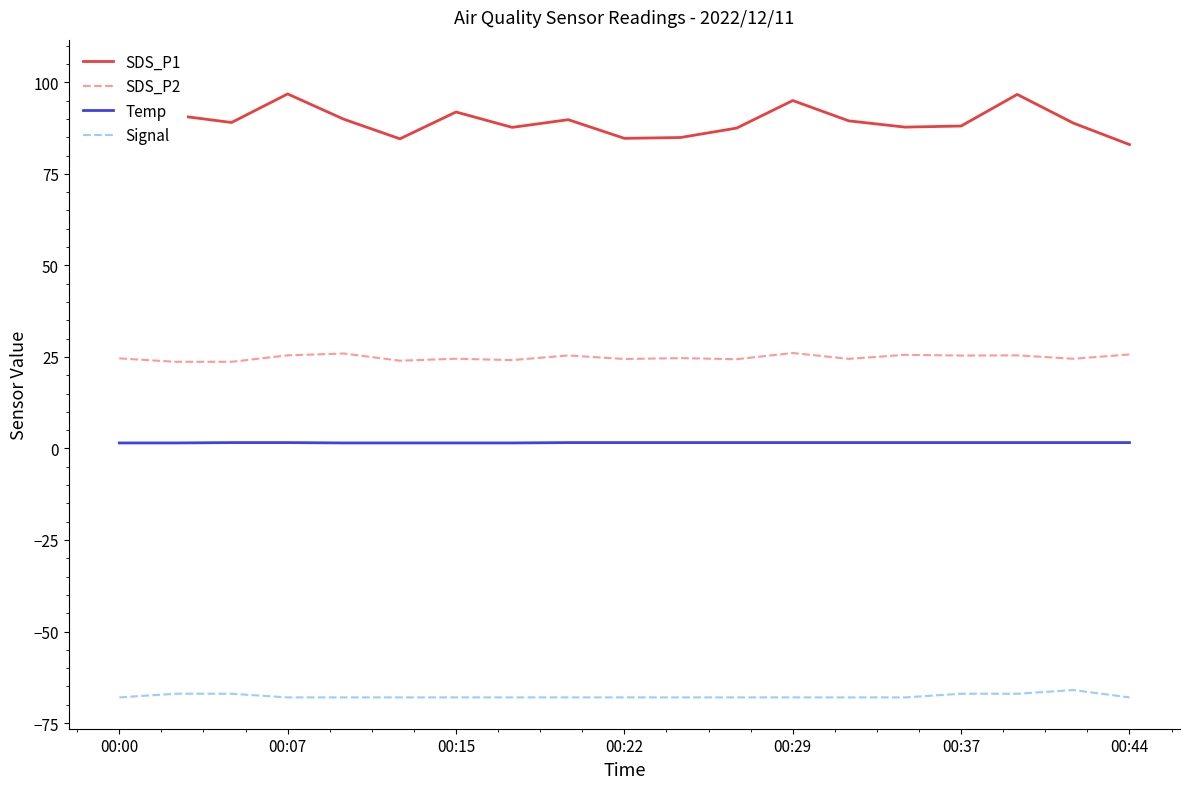

True or false: Temp and SDS_P2 cross at least once.

False